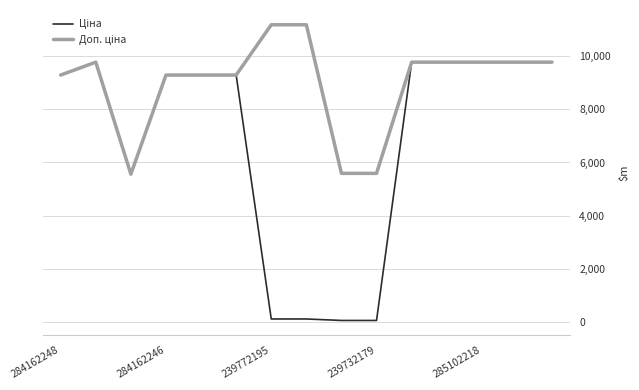

What is the greatest value displayed?

11182.0